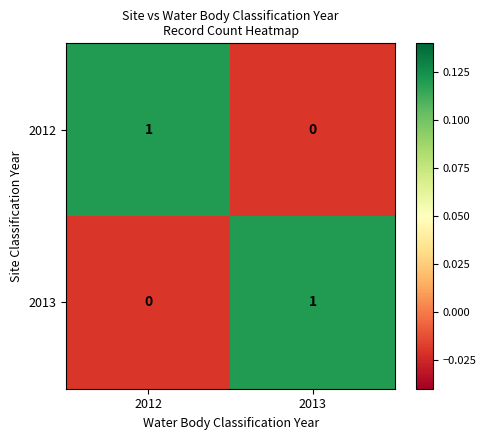

Which category has the lowest value in the 2012 series?

2013